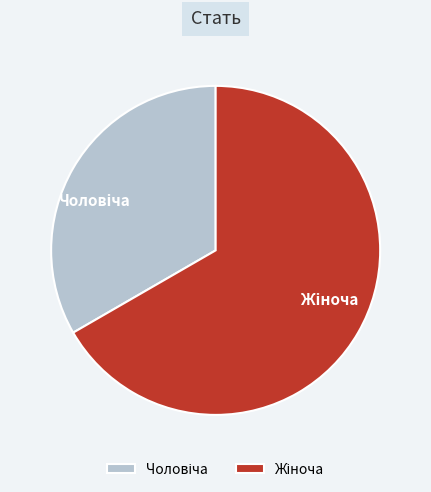

How many slices are in this pie chart?

2